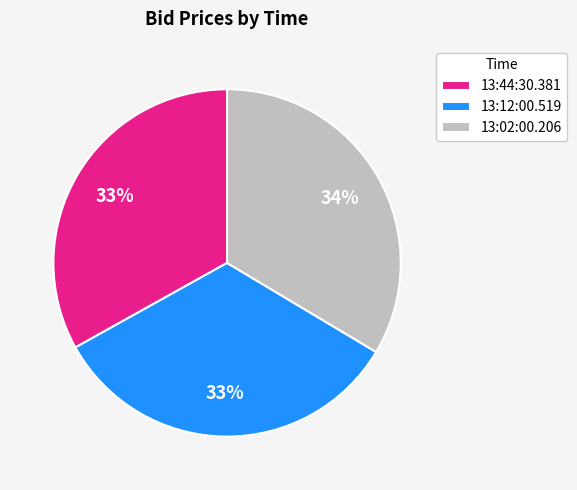

To the nearest percent, what is the combined percentage of 13:02:00.206 and 13:12:00.519?

67%